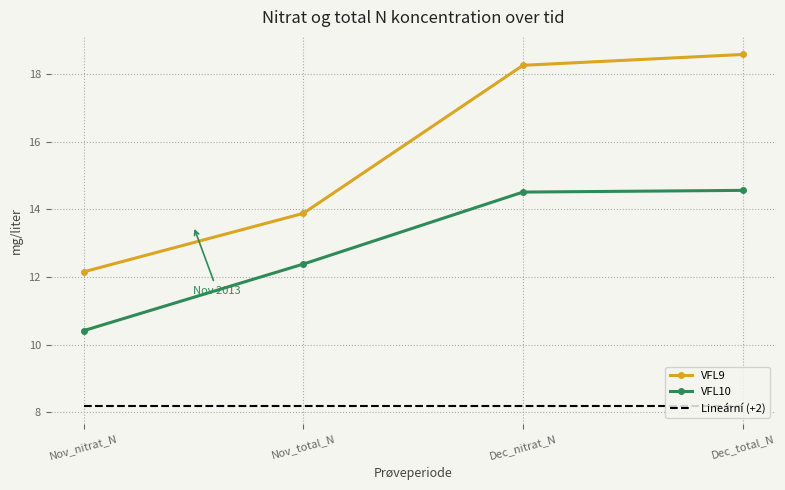

The value of Lineární (+2) at Nov_nitrat_N is 8.2. True or false?

True